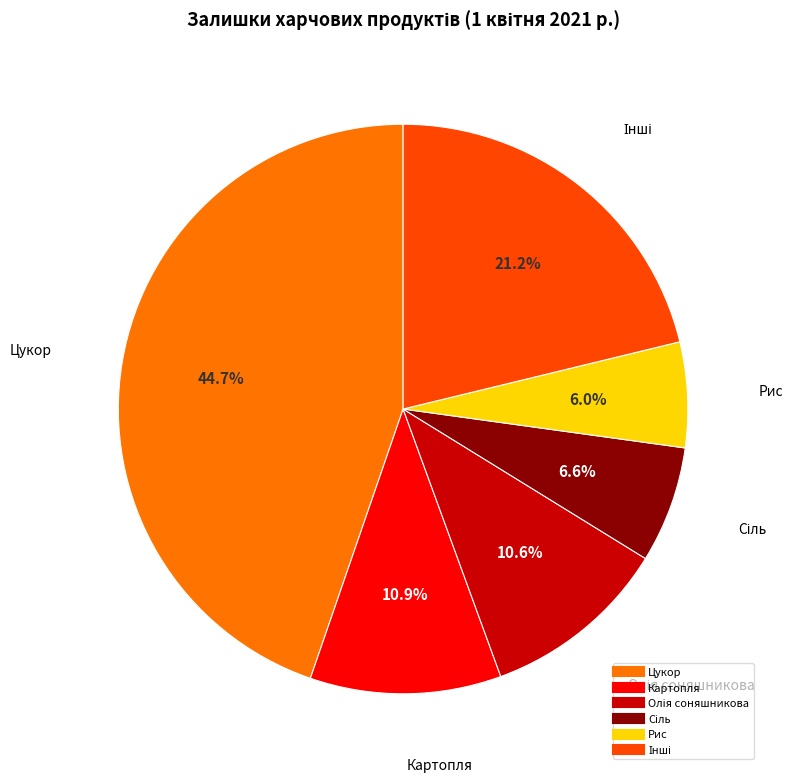

Does any single category account for the majority?

No